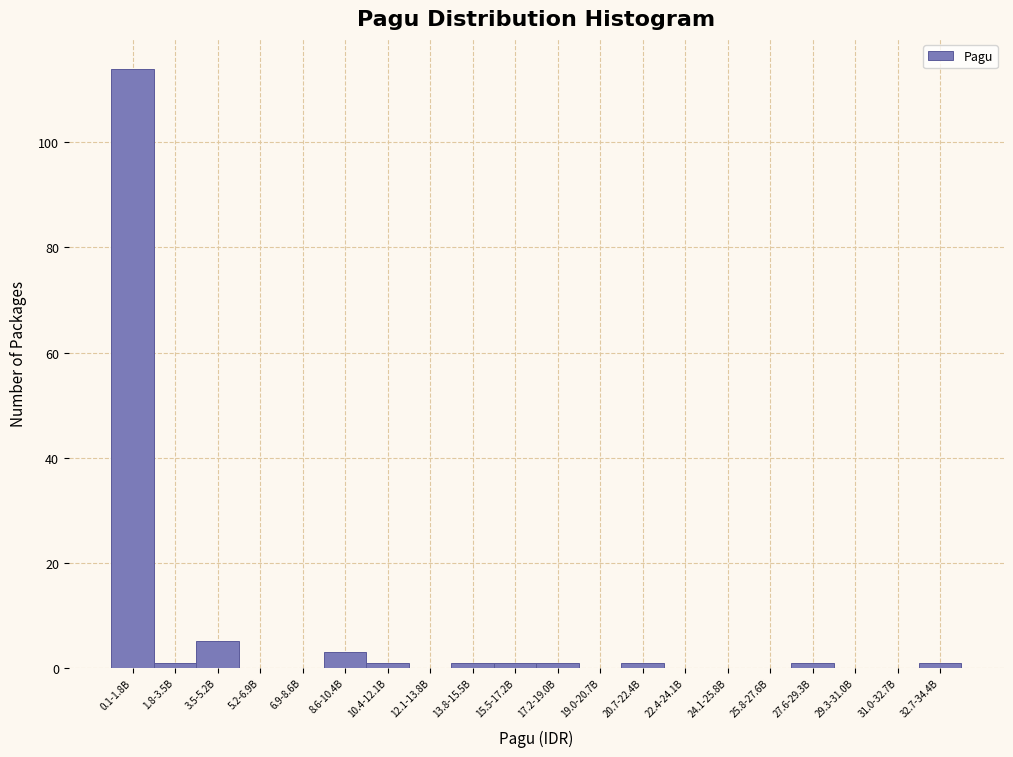

Reading right to left, what are all the values shown in this chart?

32.7-34.4B=1	31.0-32.7B=0	29.3-31.0B=0	27.6-29.3B=1	25.8-27.6B=0	24.1-25.8B=0	22.4-24.1B=0	20.7-22.4B=1	19.0-20.7B=0	17.2-19.0B=1	15.5-17.2B=1	13.8-15.5B=1	12.1-13.8B=0	10.4-12.1B=1	8.6-10.4B=3	6.9-8.6B=0	5.2-6.9B=0	3.5-5.2B=5	1.8-3.5B=1	0.1-1.8B=114